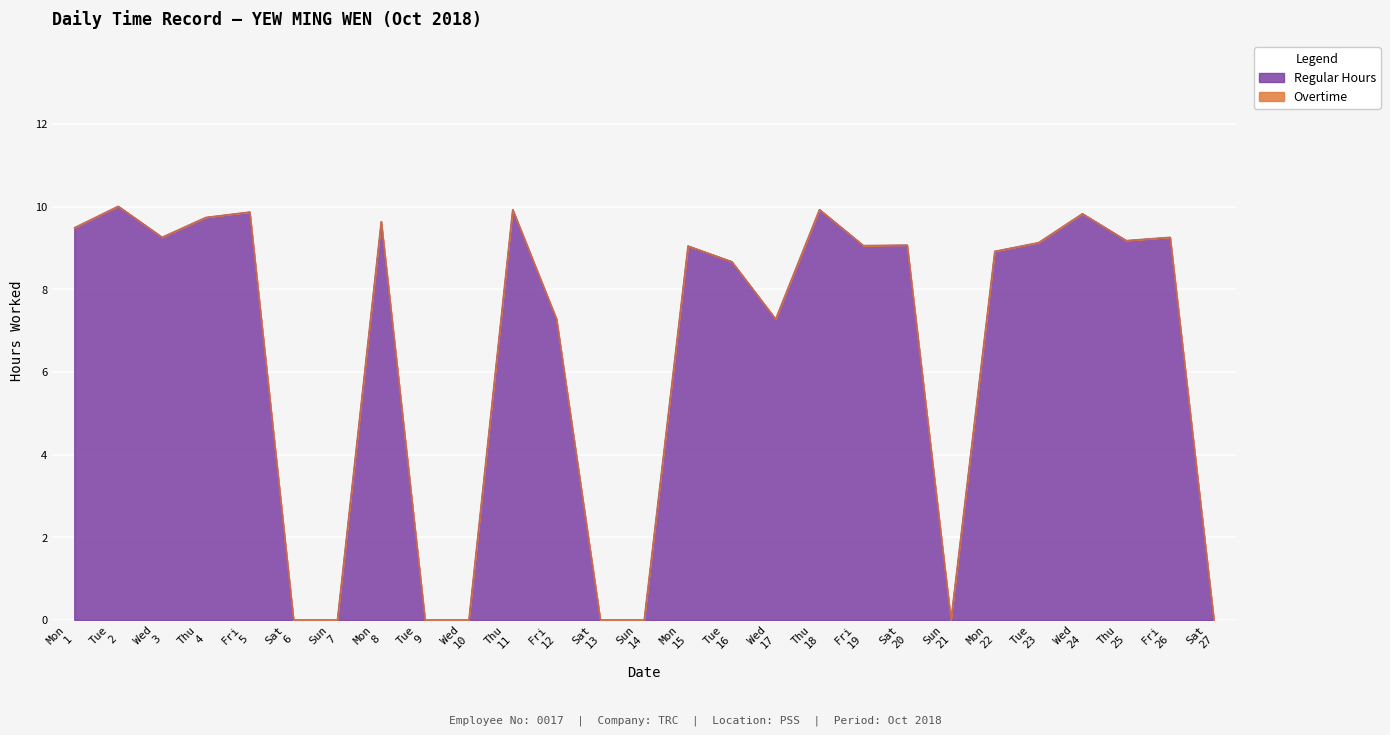

Does the chart display data point markers on the line(s)?

No